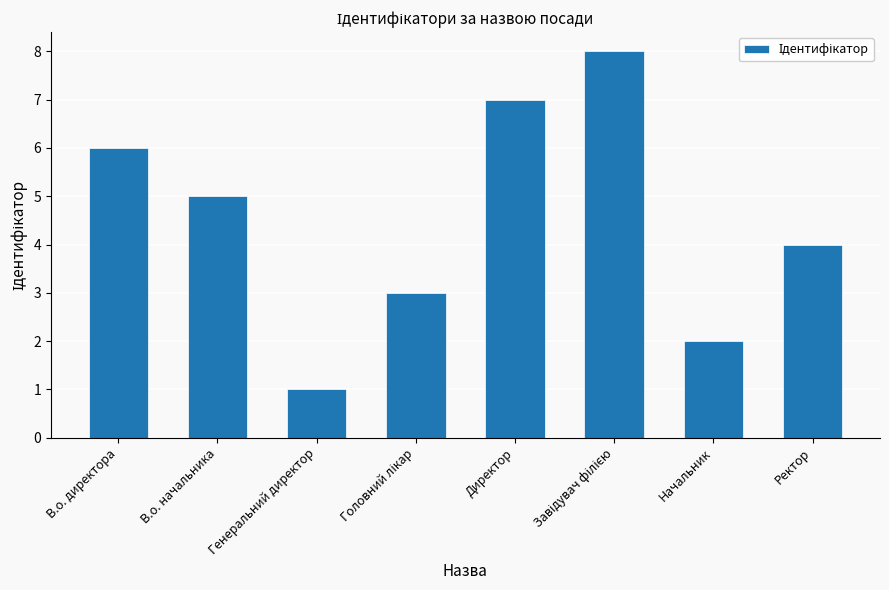

Which label corresponds to the smallest value in the chart?

Генеральний директор